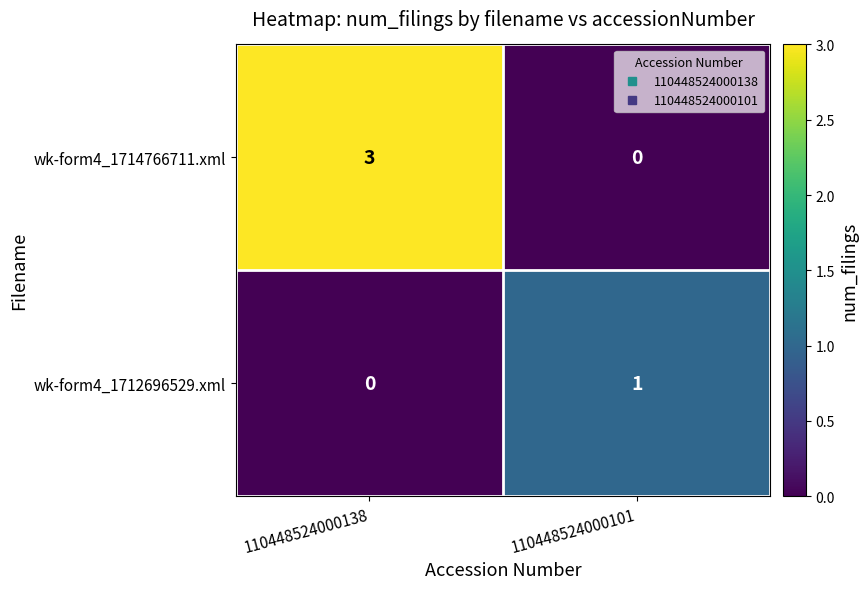

Count the number of categories in the chart.

2